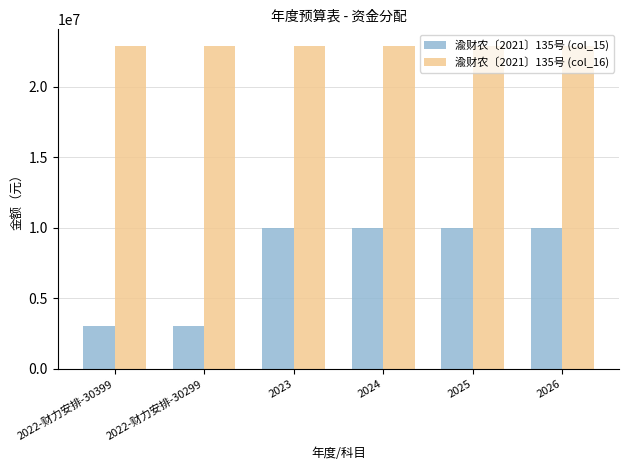

List the series in order of their peak value, highest first.

渝财农〔2021〕135号 (col_16), 渝财农〔2021〕135号 (col_15)